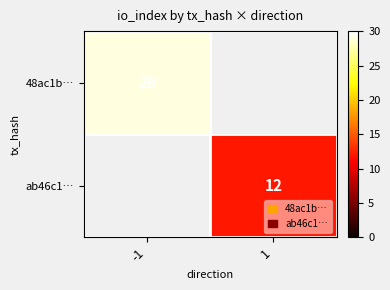

How many data points does each series have?

2